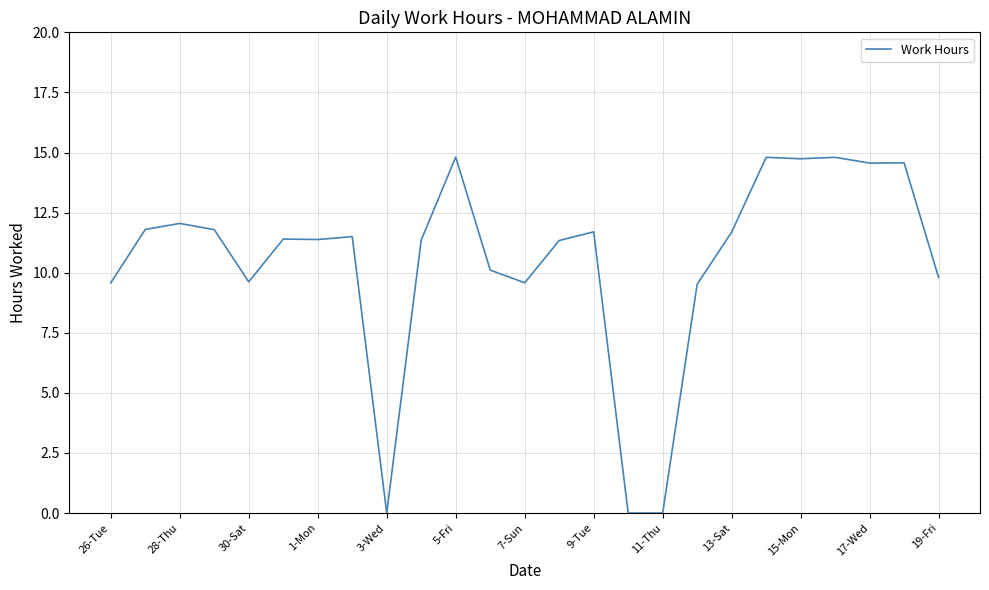

Count the number of values greater than 11.

16